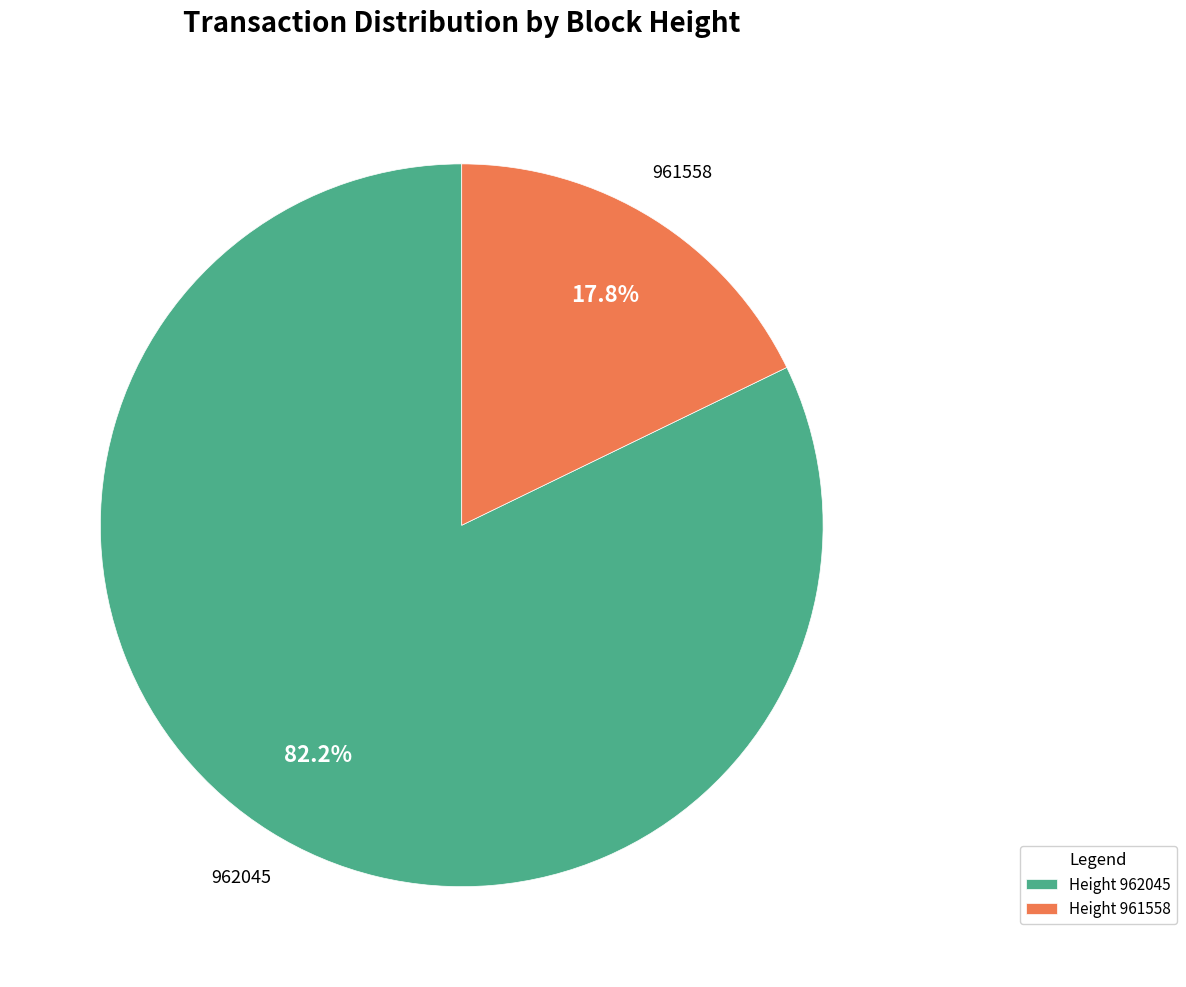

Which category has the smallest portion of the pie?

Height 961558